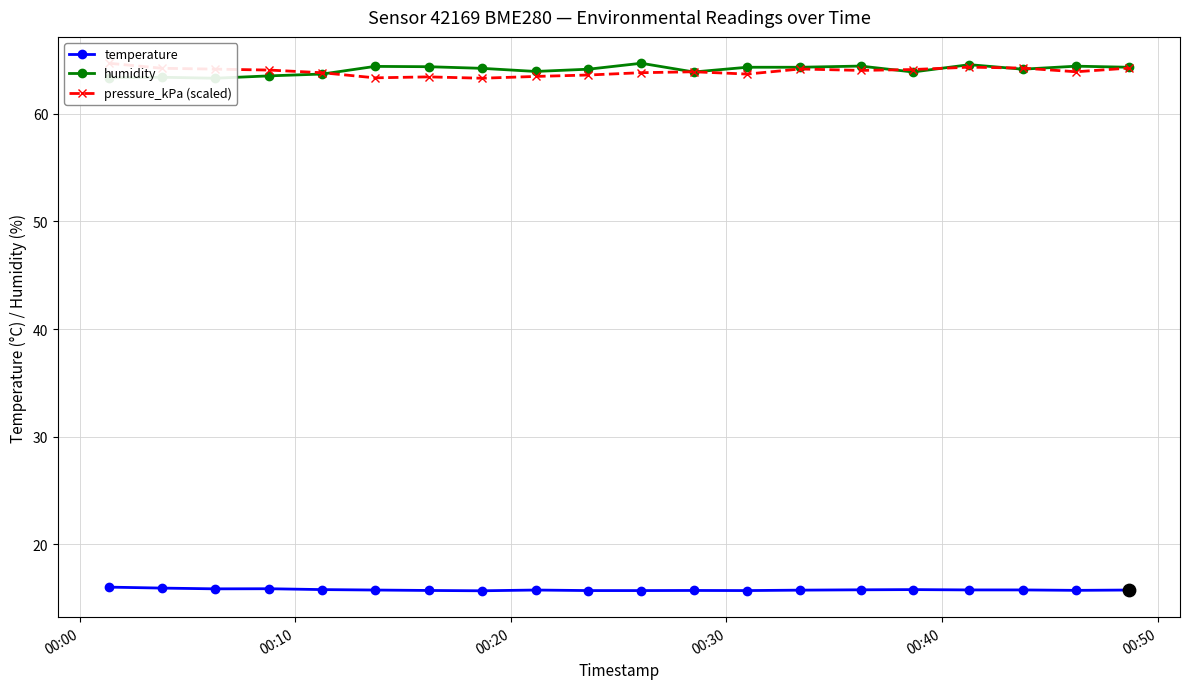

Which series reaches the maximum Y coordinate?

humidity